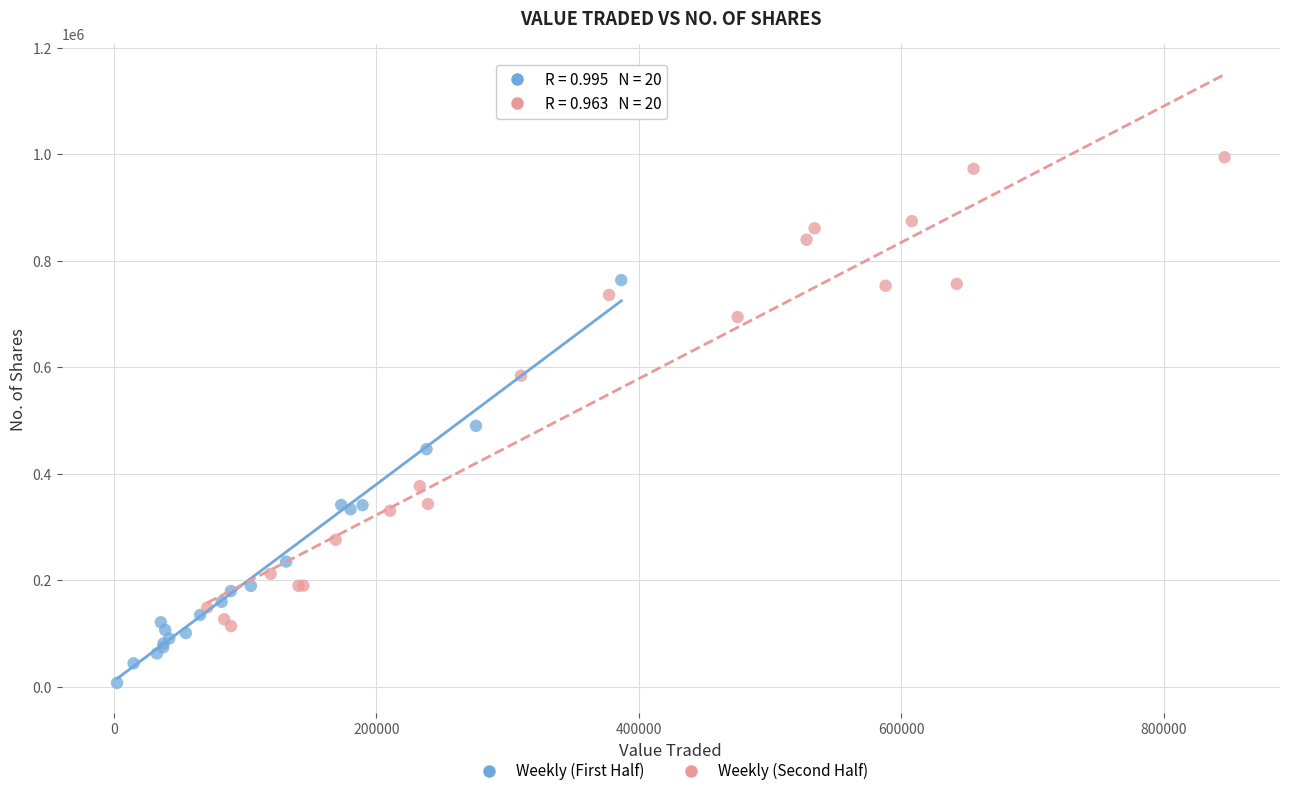

Which series reaches the maximum Y coordinate?

Weekly (Second Half)